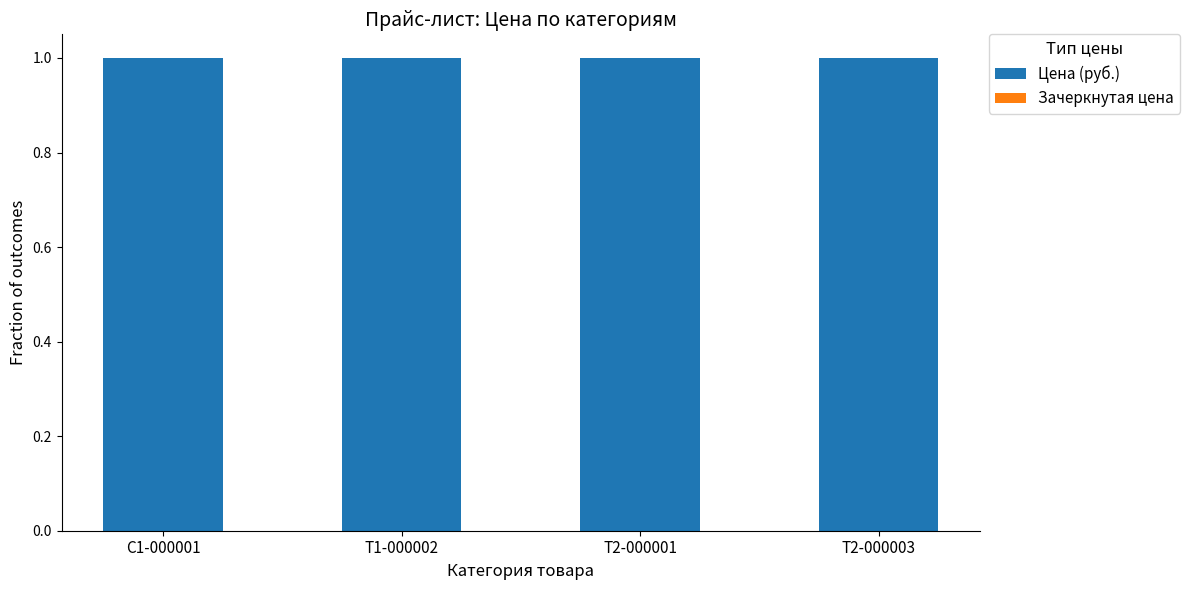

Reading right to left, transcribe all the data shown in this chart.

Цена (руб.): 1	1	1	1
Зачеркнутая цена: 0	0	0	0